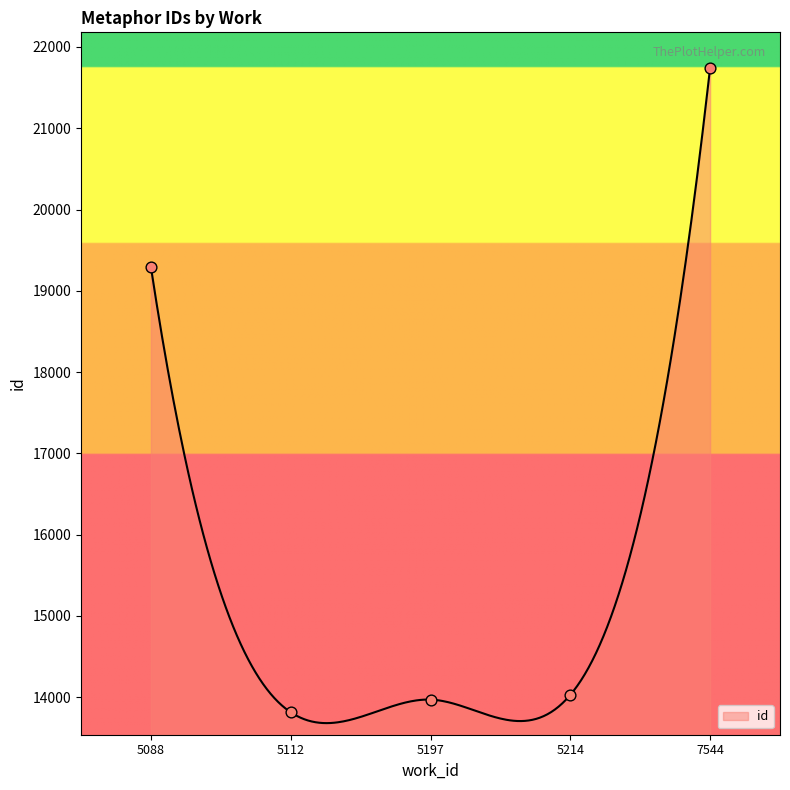

Approximately how many times larger is the value at 5088 compared to 5088?

1.0